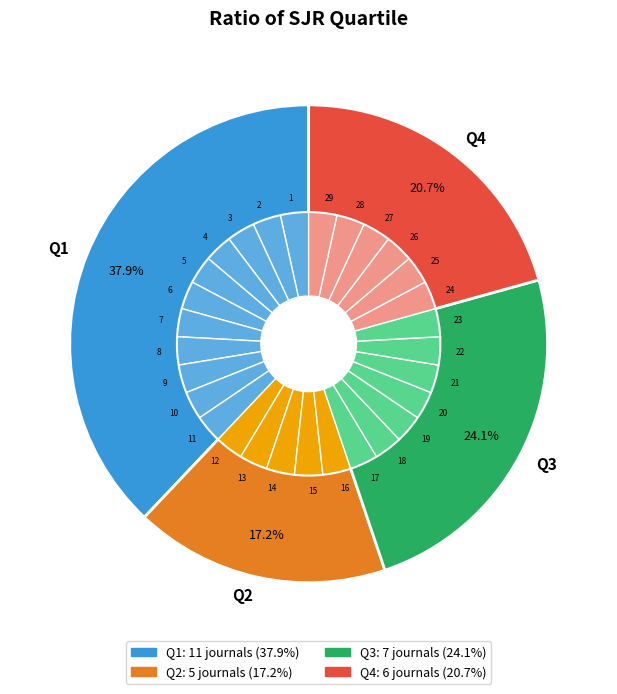

Is there any slice that represents more than half of the pie?

No